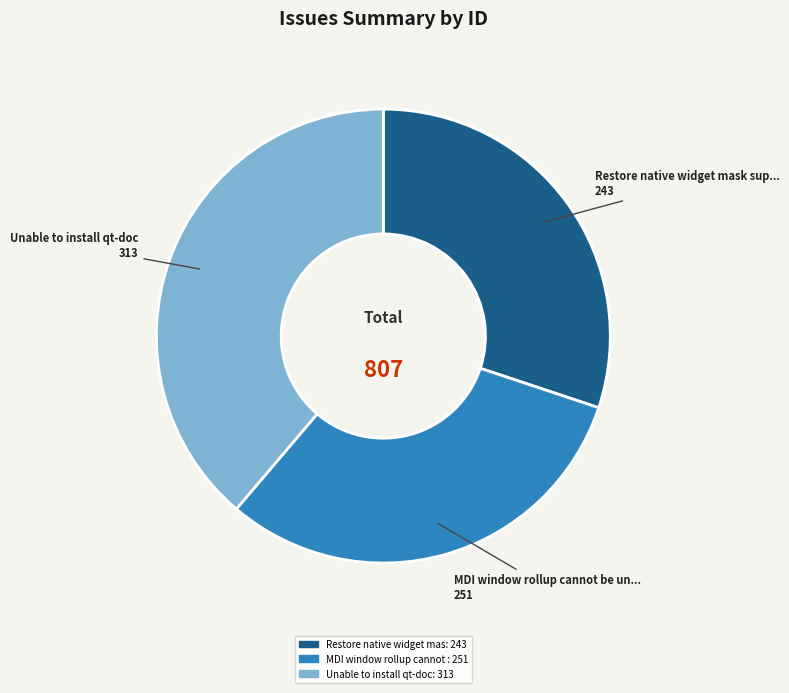

Is there any slice that represents more than half of the pie?

No